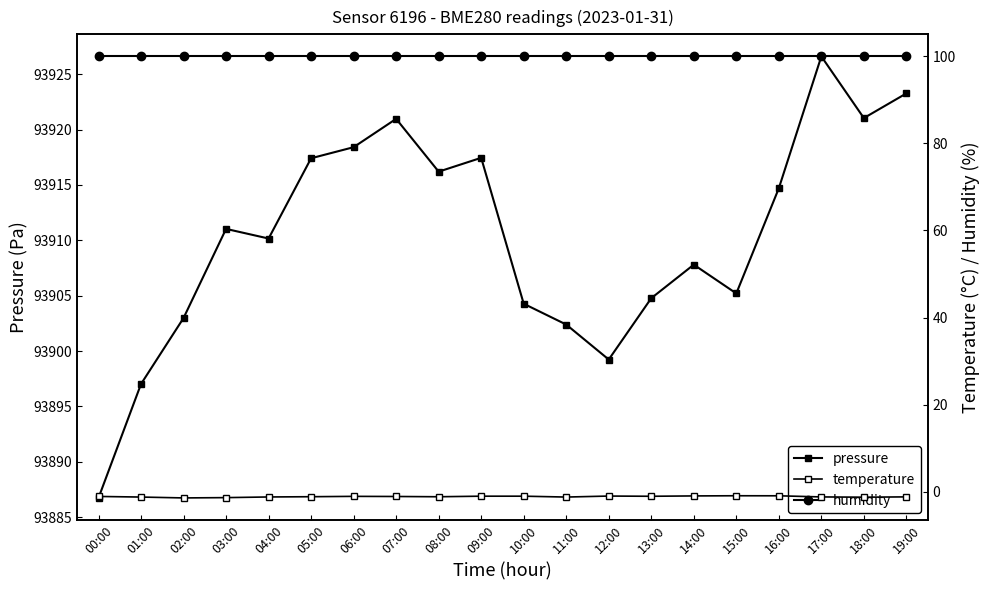

Which has a higher value, 02:00 or 14:00?

14:00